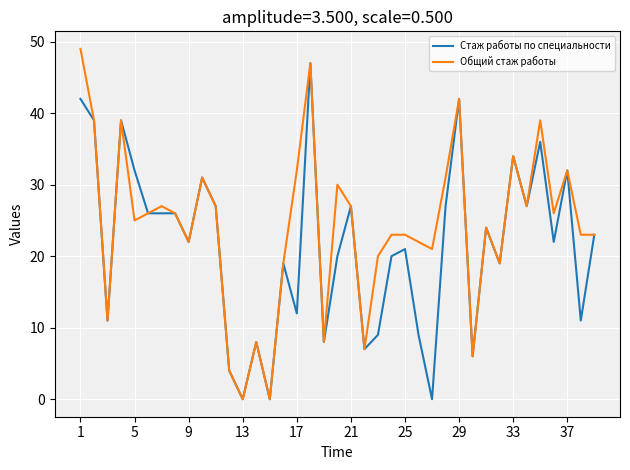

What is the highest value of the Общий стаж работы series?

49